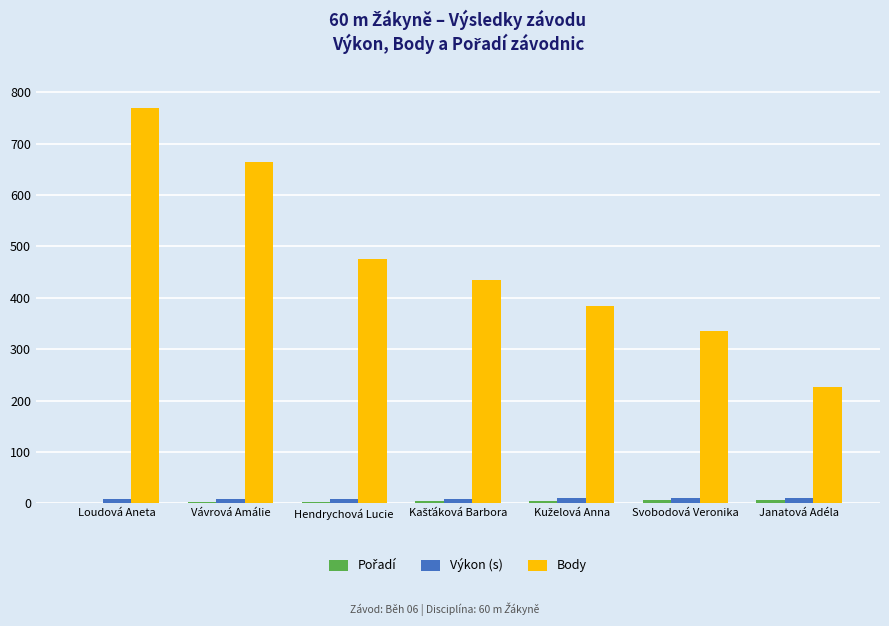

What is the greatest value displayed?

770.0